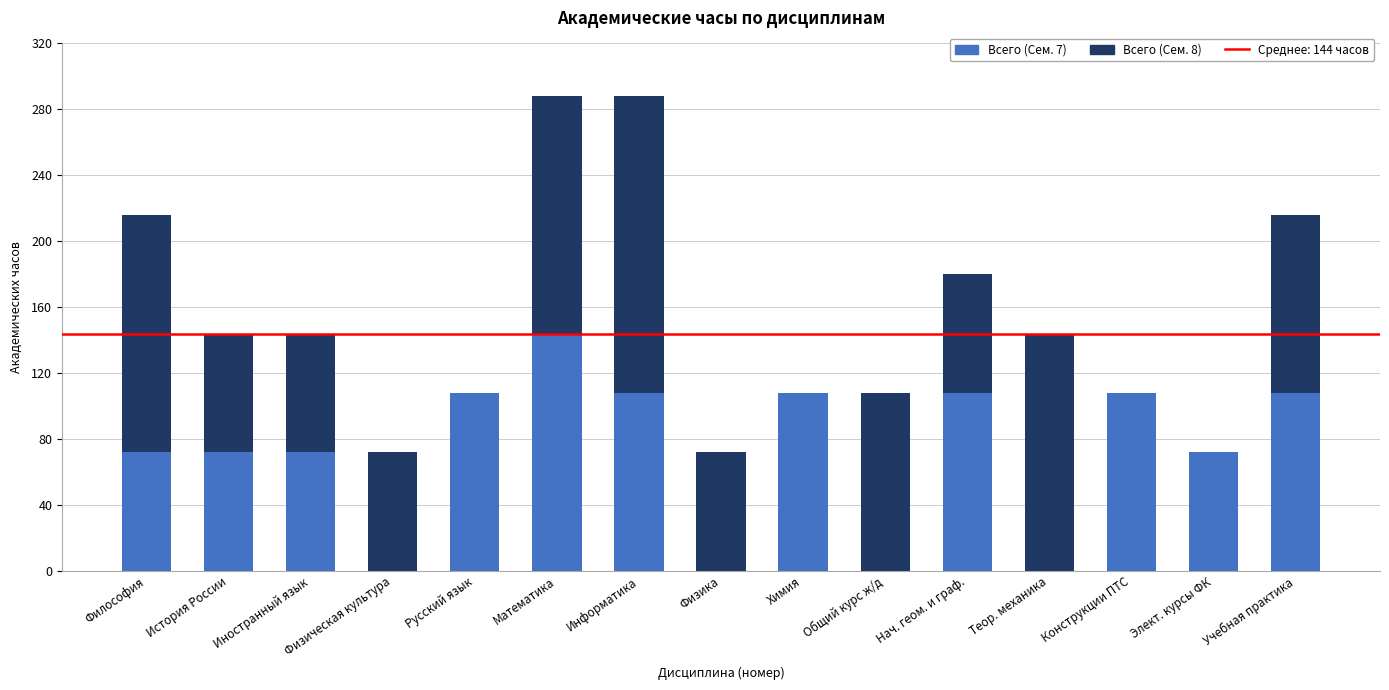

How many distinct data groups are displayed?

2